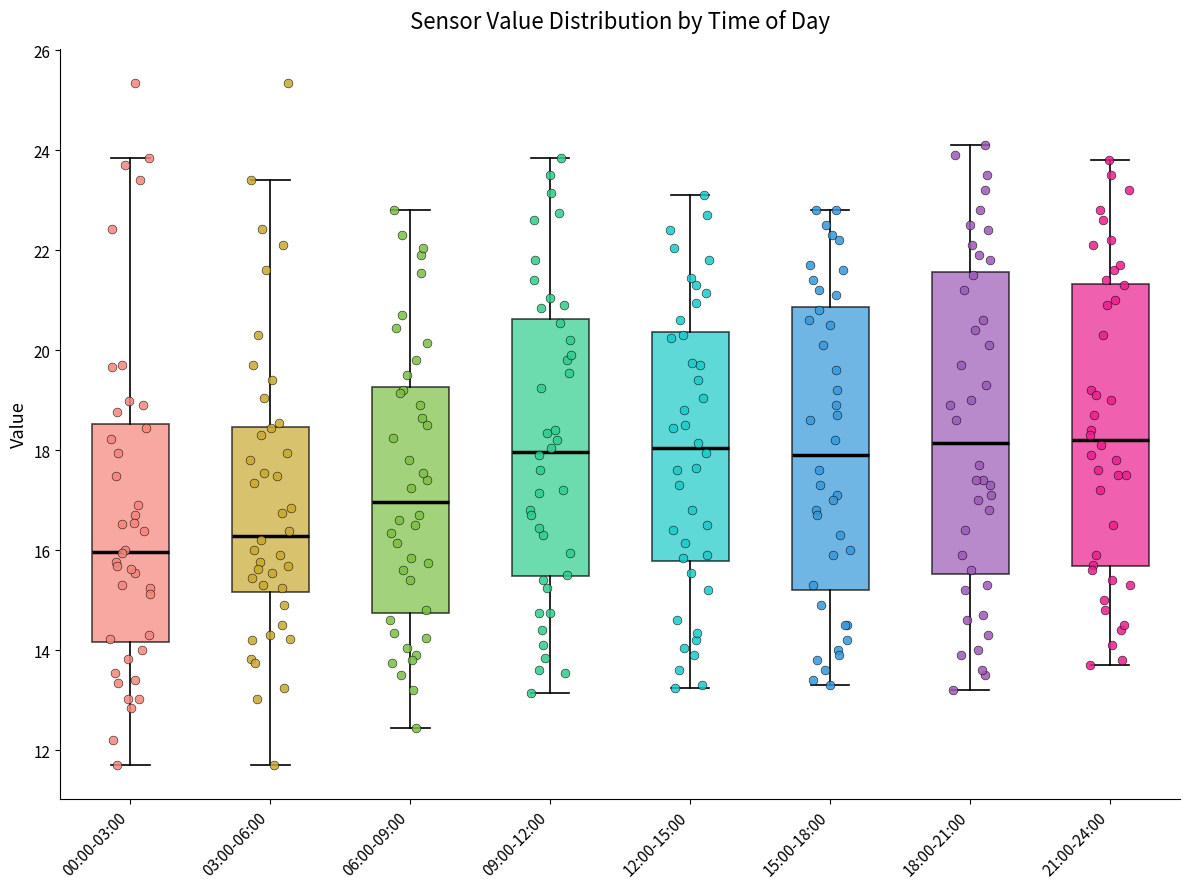

Reading left to right, transcribe this box plot: for each box, give where its median line is, the range the box spans, and where its two whiskers end, as read against the y-axis. The values are not printed on the chart, so give them approximately, as read against the axis.

00:00-03:00: median 16.0, box 14.2 to 18.6, whiskers 11.8 to 23.8
03:00-06:00: median 16.2, box 15.2 to 18.4, whiskers 11.8 to 23.4
06:00-09:00: median 17.0, box 14.8 to 19.2, whiskers 12.4 to 22.8
09:00-12:00: median 18.0, box 15.4 to 20.6, whiskers 13.2 to 23.8
12:00-15:00: median 18.0, box 15.8 to 20.4, whiskers 13.2 to 23.2
15:00-18:00: median 18.0, box 15.2 to 20.8, whiskers 13.4 to 22.8
18:00-21:00: median 18.2, box 15.6 to 21.6, whiskers 13.2 to 24.2
21:00-24:00: median 18.2, box 15.6 to 21.4, whiskers 13.8 to 23.8